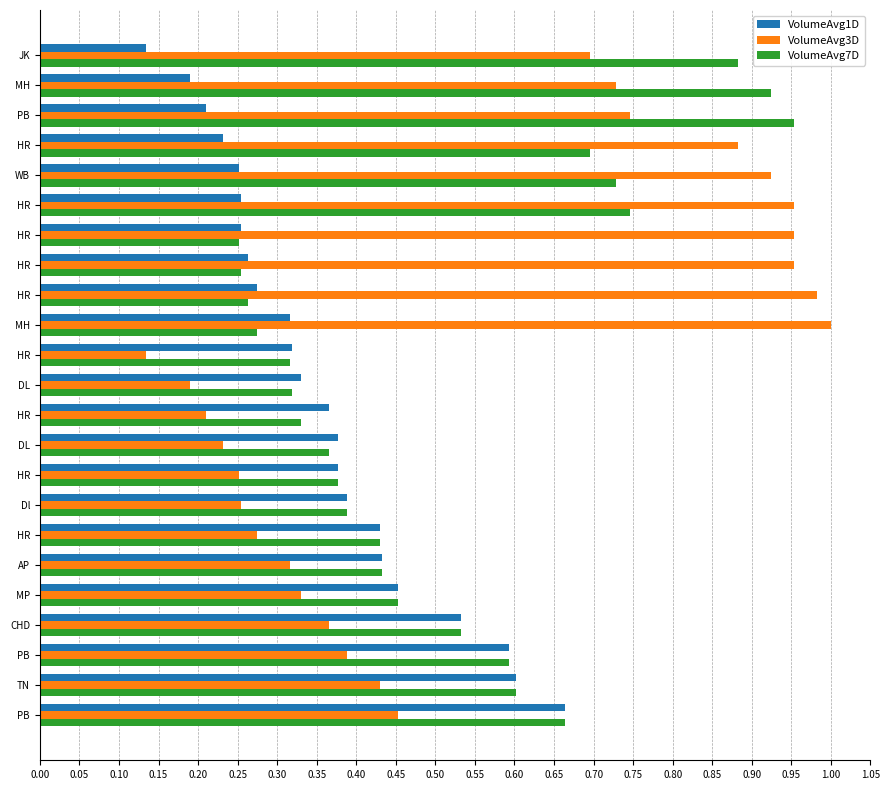

How many VolumeAvg1D values are between 0 and 1?

23